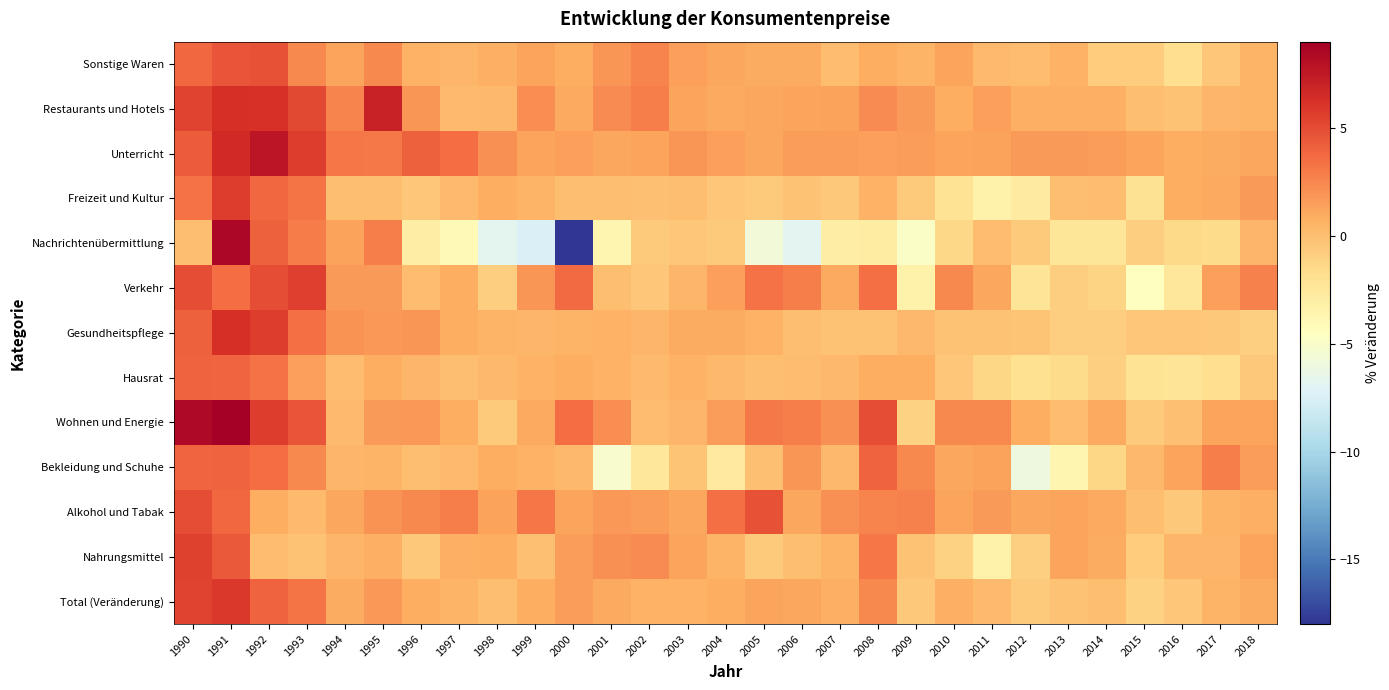

What is the total value across all series at 2006?

6.4